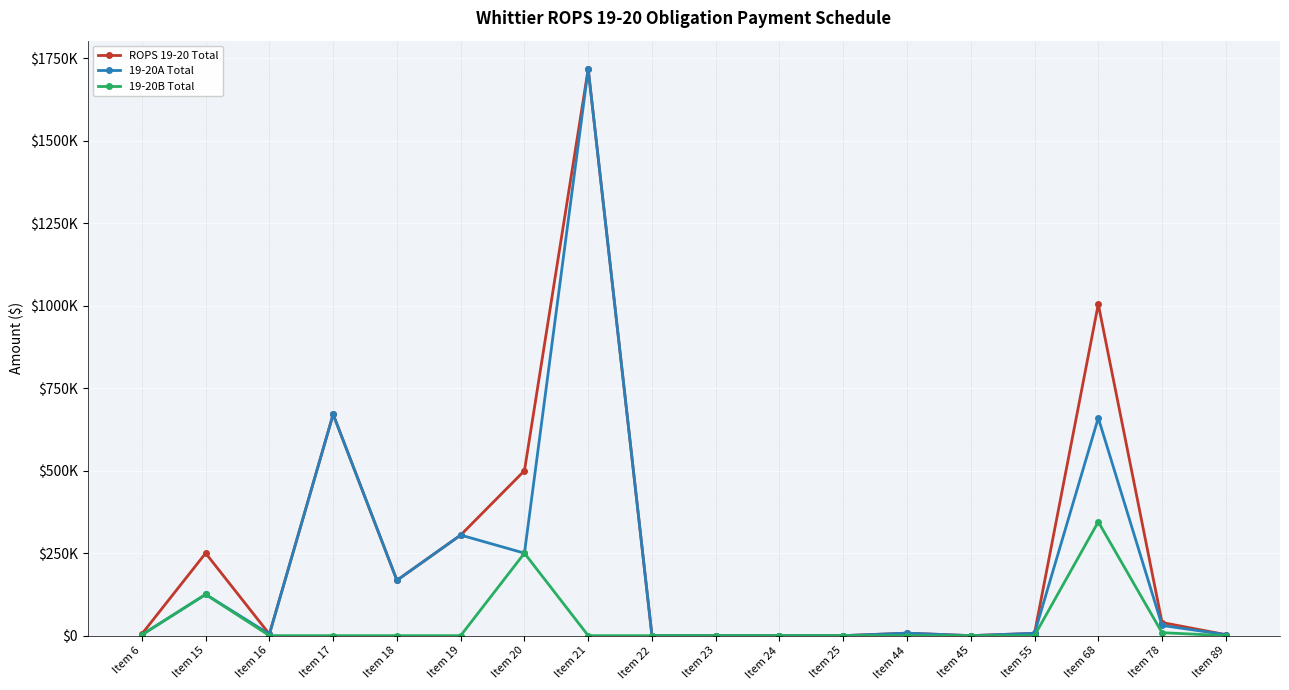

Reading right to left, list all the values displayed in this chart.

ROPS 19-20 Total: Item 89=3000	Item 78=39745	Item 68=1005000	Item 55=7000	Item 45=0	Item 44=7500	Item 25=0	Item 24=0	Item 23=0	Item 22=0	Item 21=1717757	Item 20=500000	Item 19=304830	Item 18=167674	Item 17=670899	Item 16=4500	Item 15=250000	Item 6=5000
19-20A Total: Item 89=3000	Item 78=30845	Item 68=660000	Item 55=7000	Item 45=0	Item 44=7500	Item 25=0	Item 24=0	Item 23=0	Item 22=0	Item 21=1717757	Item 20=250000	Item 19=304830	Item 18=167674	Item 17=670899	Item 16=4500	Item 15=125000	Item 6=2500
19-20B Total: Item 89=0	Item 78=8900	Item 68=345000	Item 55=0	Item 45=0	Item 44=0	Item 25=0	Item 24=0	Item 23=0	Item 22=0	Item 21=0	Item 20=250000	Item 19=0	Item 18=0	Item 17=0	Item 16=0	Item 15=125000	Item 6=2500